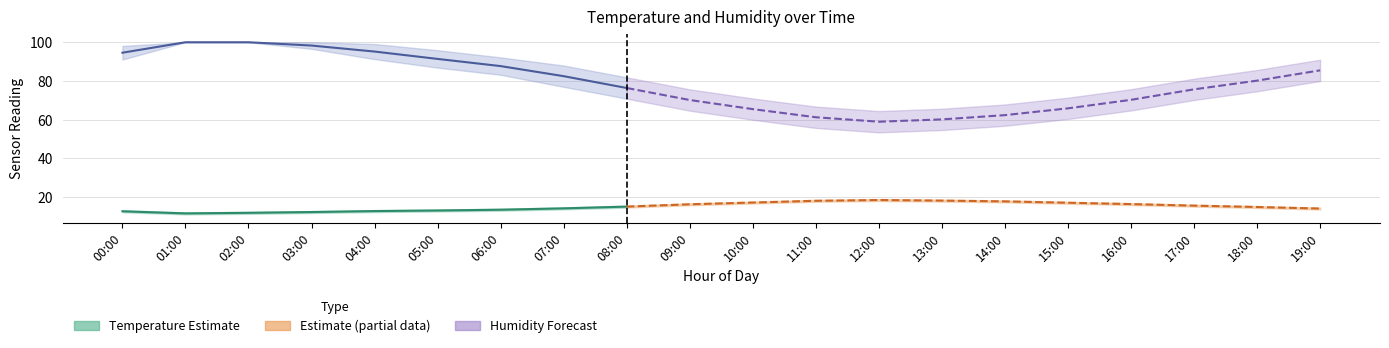

What is the sum of all humidity_lower values?

1490.7